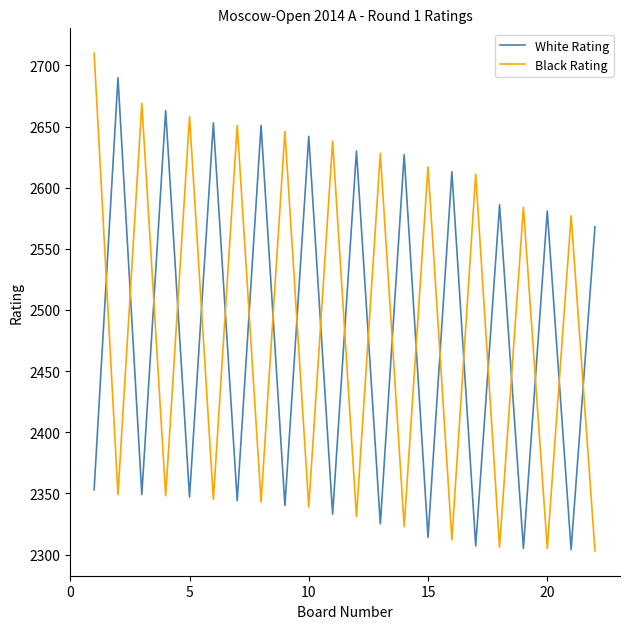

How many lines are shown in the chart?

2